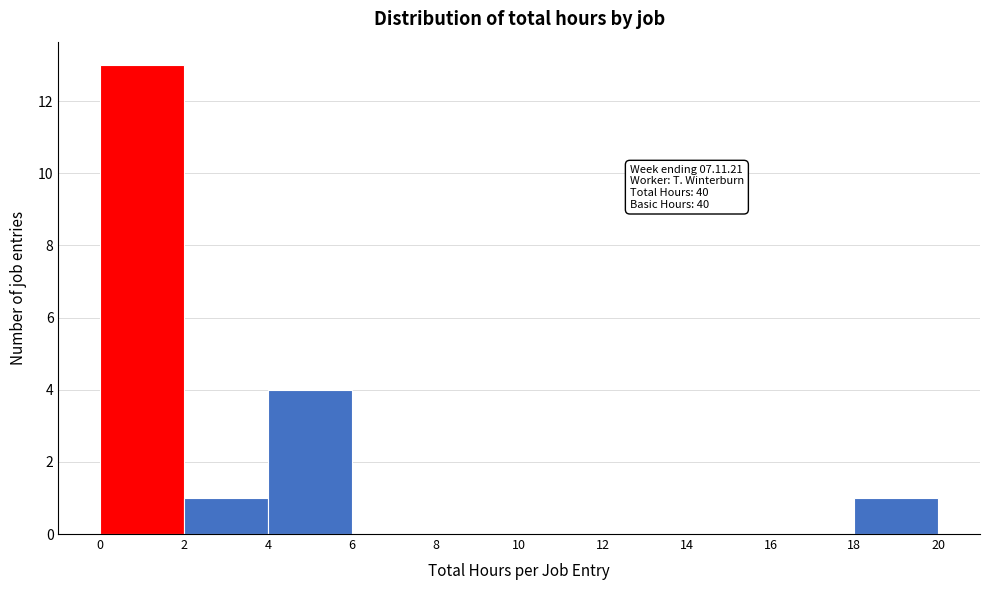

Over which range of the x-axis is the bar tallest?

0 to 2